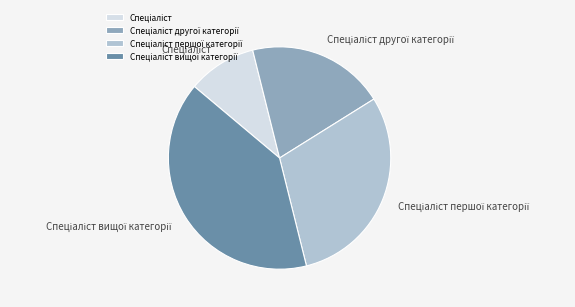

Is there any slice that represents more than half of the pie?

No